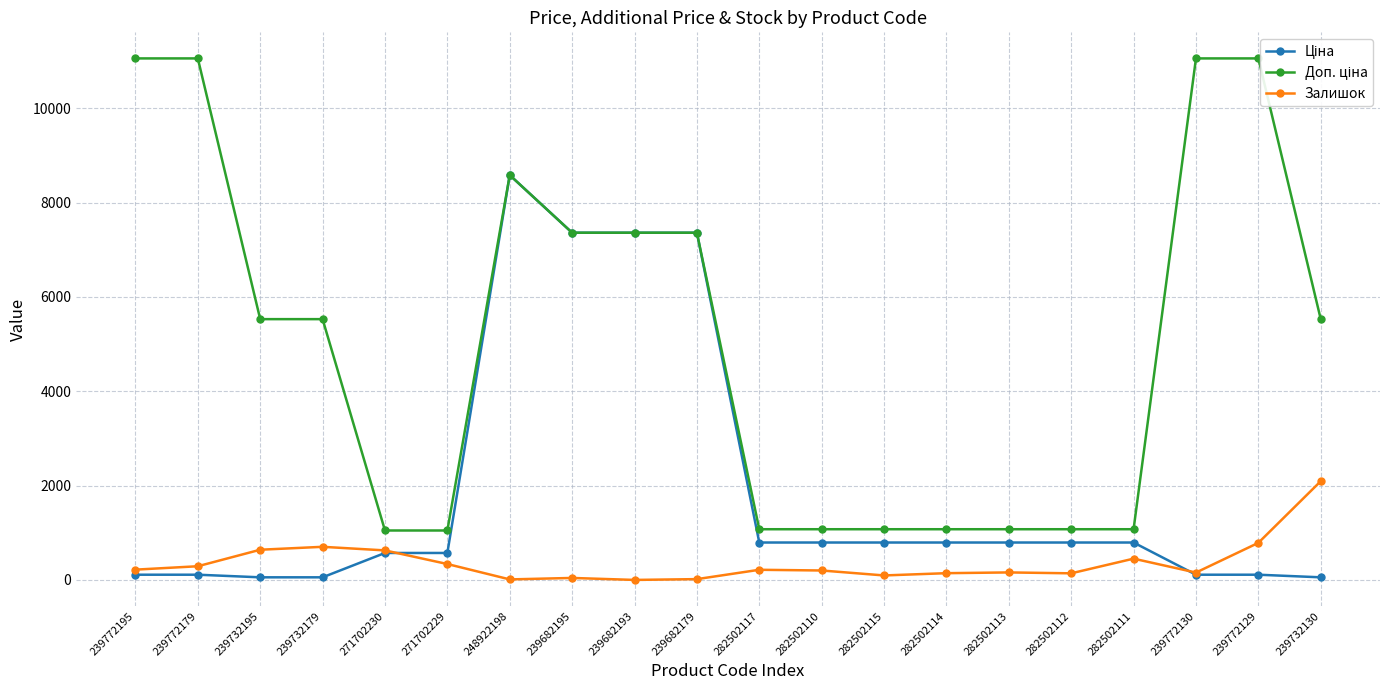

What is the greatest value displayed?

11055.0